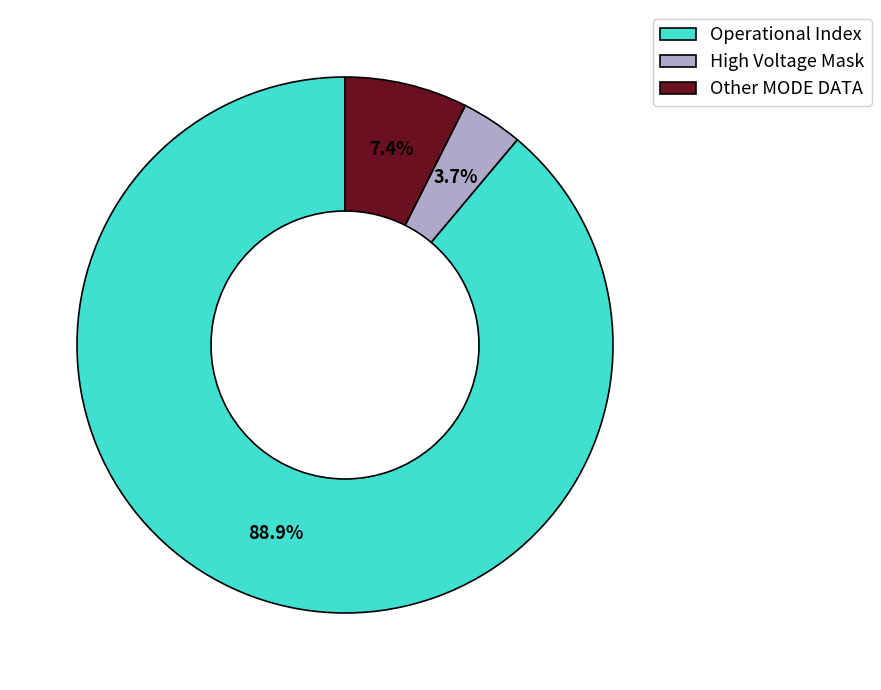

How many segments does this pie chart have?

3